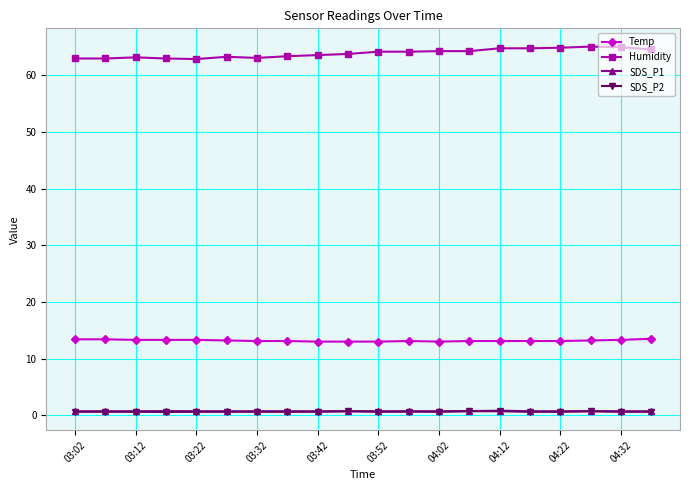

True or false: SDS_P1 and Temp cross at least once.

False